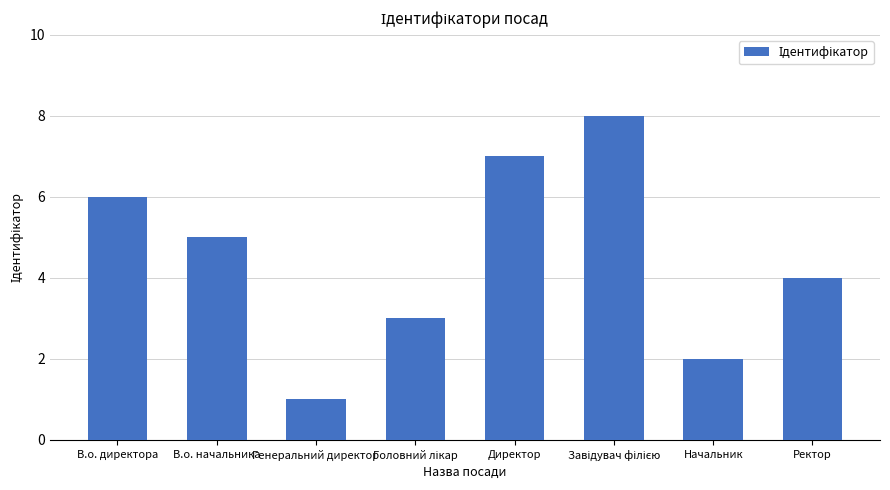

How many bars are there in total?

8